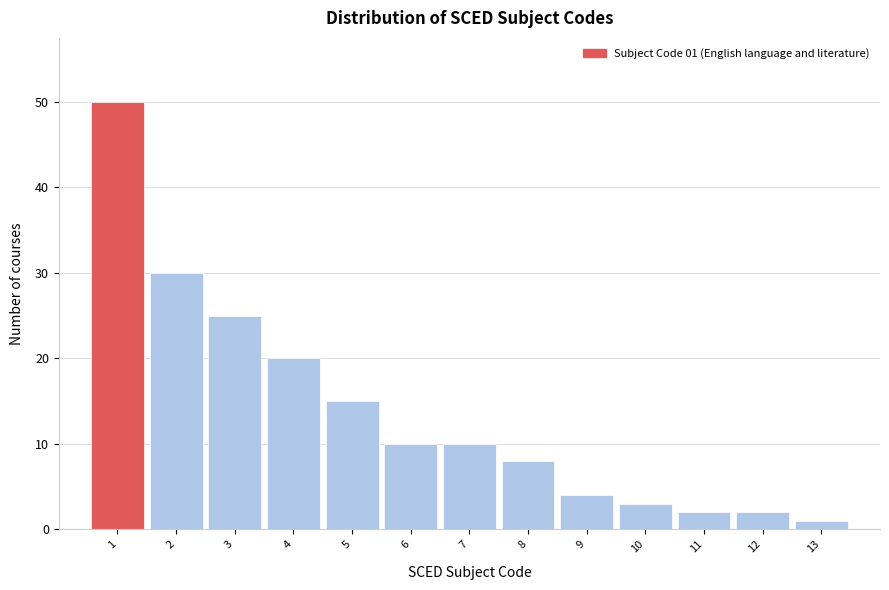

Which range on the x-axis has the tallest bar?

0.5 to 1.5